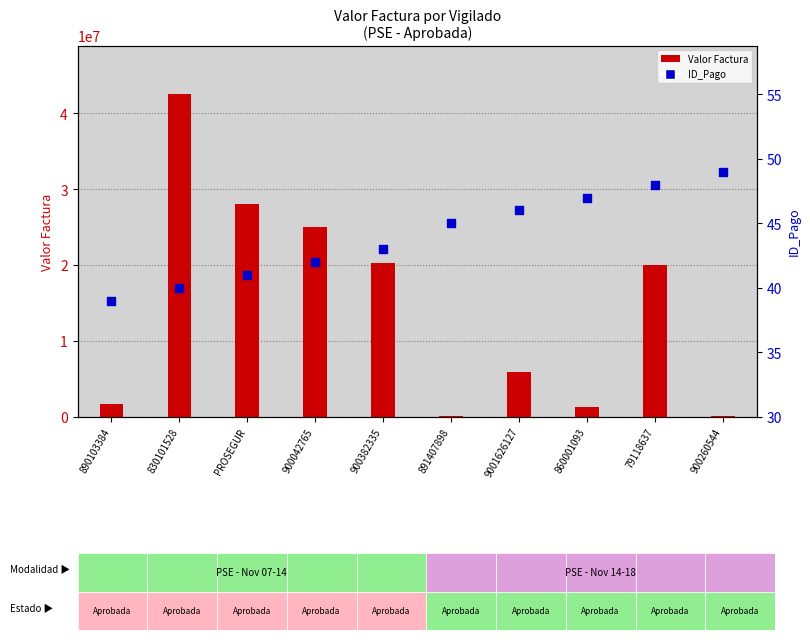

What is the total value across all series at PROSEGUR?

28010033